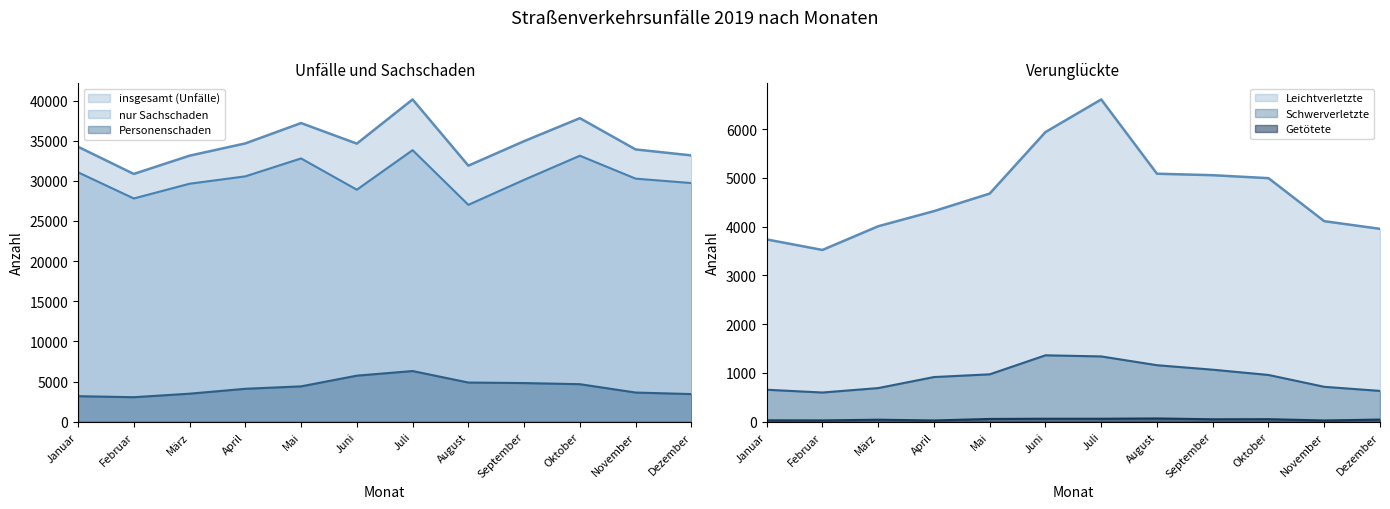

Rank the series by their maximum value, from highest to lowest.

insgesamt (Unfälle), nur Sachschaden, Leichtverletzte, Personenschaden, Schwerverletzte, Getötete